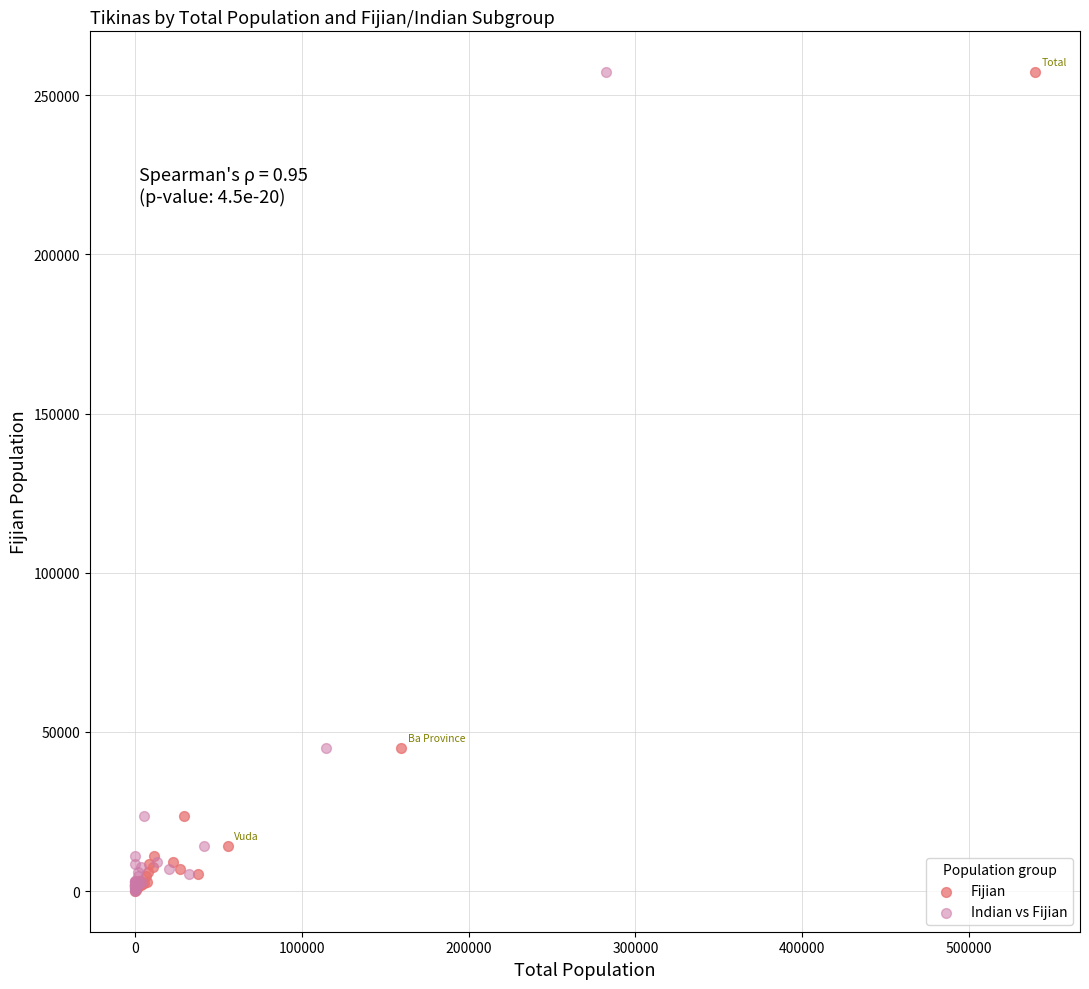

What are all the series names shown in the legend?

Fijian, Indian vs Fijian